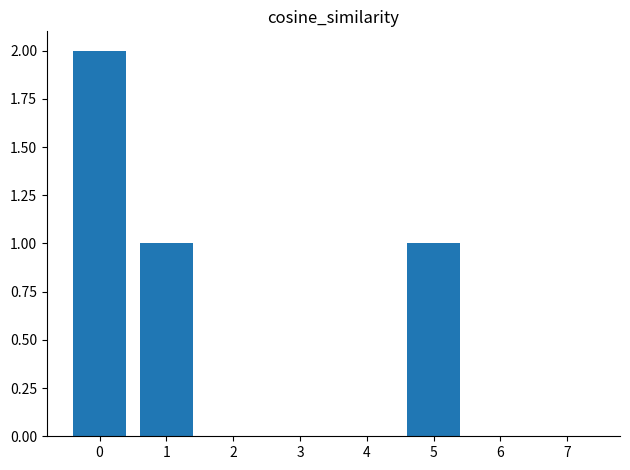

Which has a higher value, 5 or 4?

5